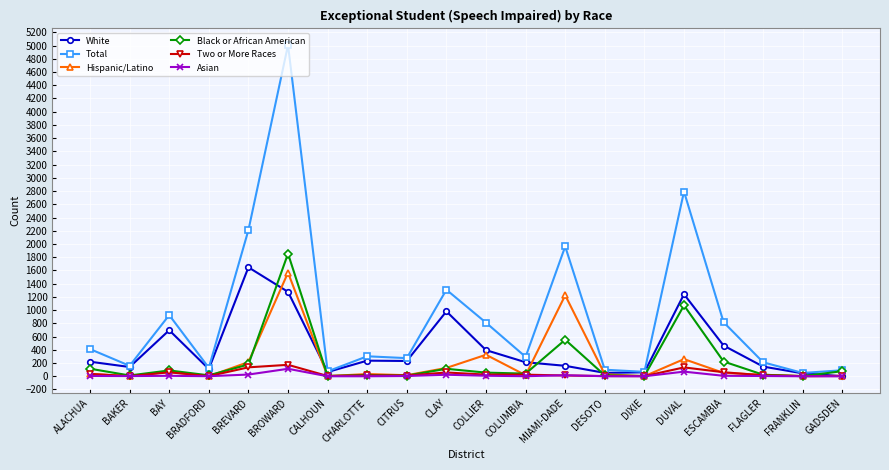

At which label does Black or African American first exceed 55?

ALACHUA